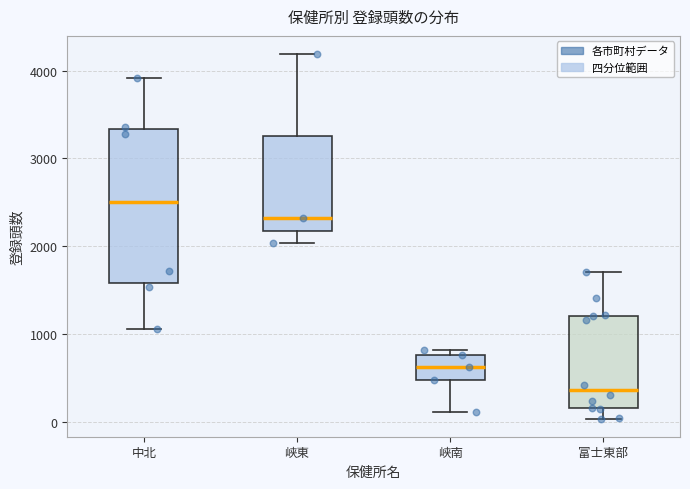

Reading left to right, read every box against the y-axis: the position of its median line, the range the box covers, and the ends of its whiskers. The values are not printed on the chart, so give them approximately, as read against the axis.

中北: median 2500, box 1600 to 3300, whiskers 1100 to 3900
峡東: median 2300, box 2200 to 3300, whiskers 2000 to 4200
峡南: median 600, box 500 to 800, whiskers 100 to 800 (just above the box's upper edge)
富士東部: median 400, box 200 to 1200, whiskers 0 to 1700